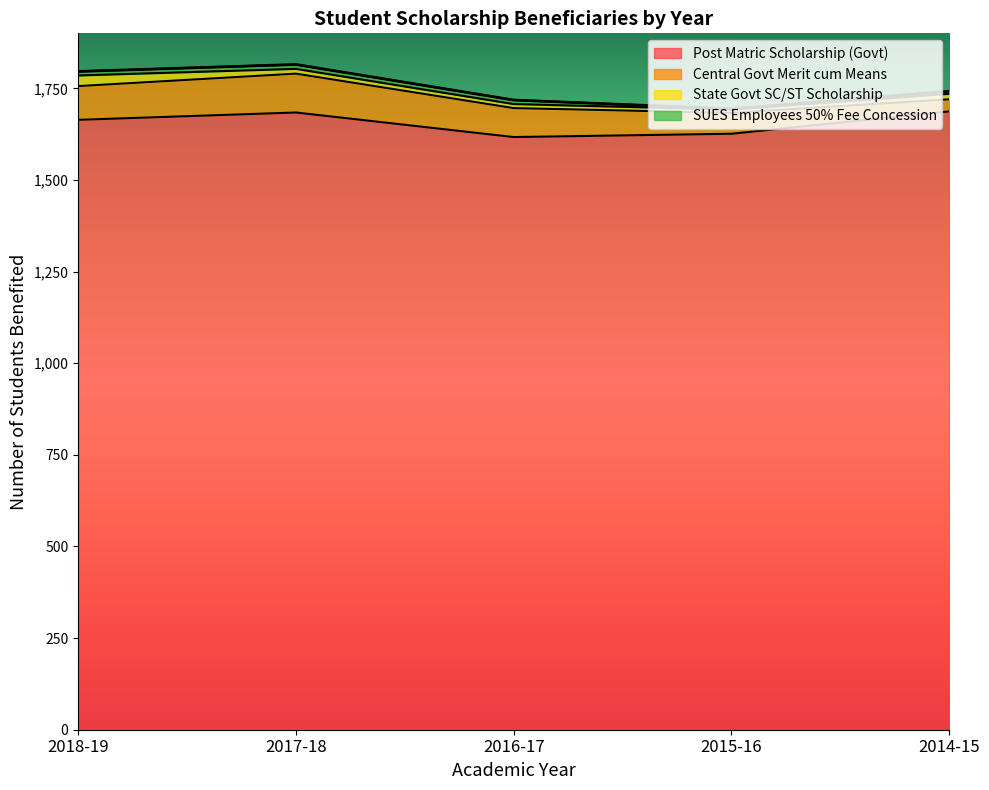

Where is the first local maximum for Central Govt Merit cum Means?

2017-18